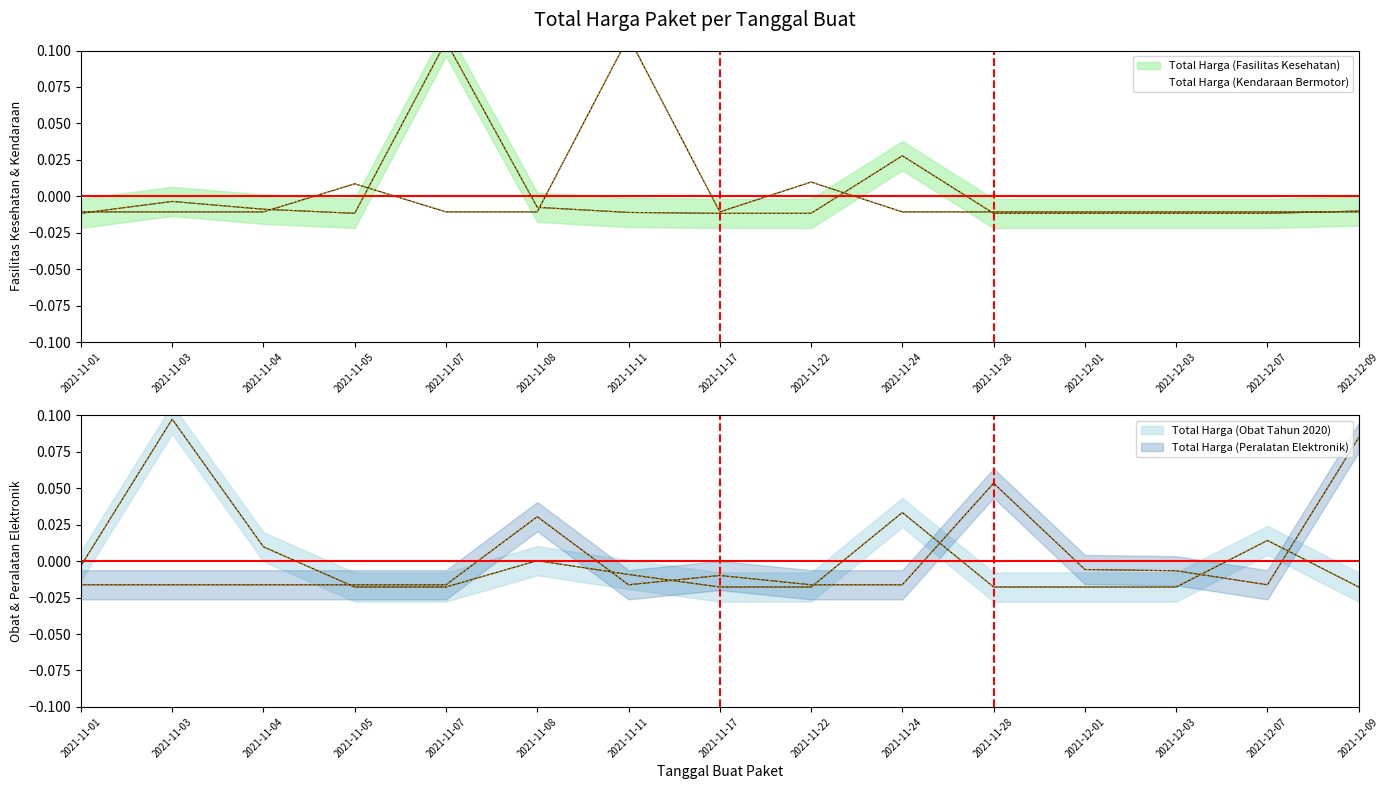

Rank the series at 2021-12-03 from highest to lowest value.

Total Harga (Peralatan Elektronik), Total Harga (Kendaraan Bermotor), Total Harga (Fasilitas Kesehatan), Total Harga (Obat Tahun 2020)